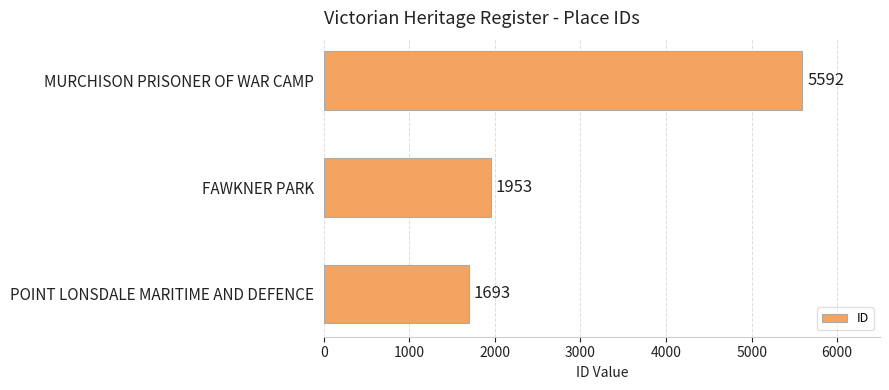

What is the difference between the maximum and minimum values?

3899